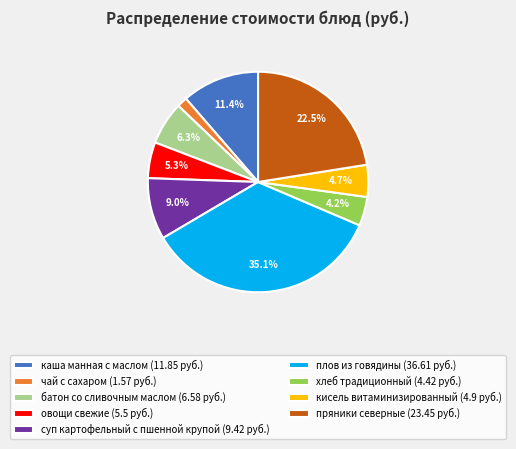

What is the largest slice in the pie chart?

плов из говядины